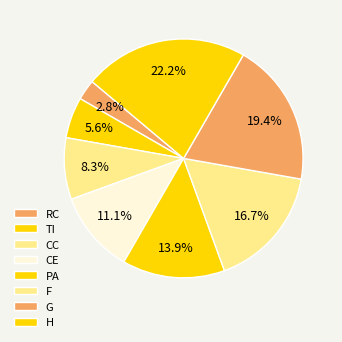

Count the number of slices in the pie.

8